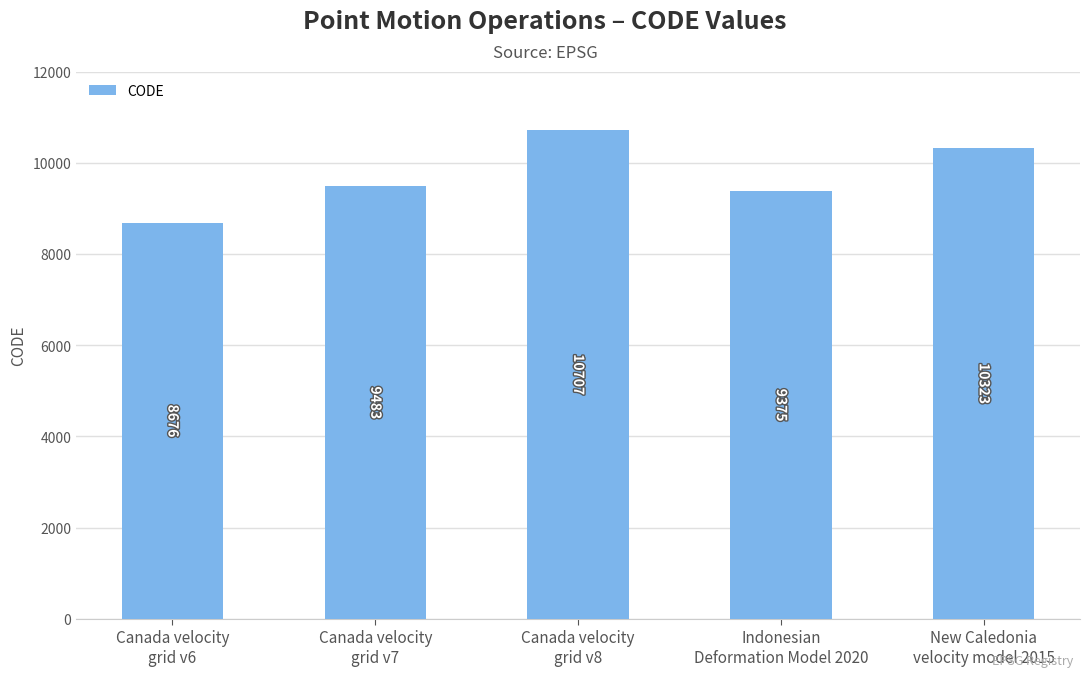

What is the ratio of the value at Canada velocity
grid v6 to the value at New Caledonia
velocity model 2015?

0.8